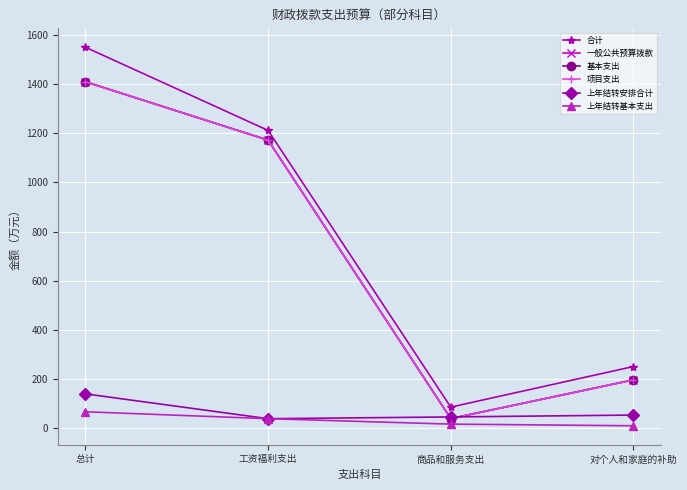

True or false: 合计 and 上年结转基本支出 cross at least once.

False